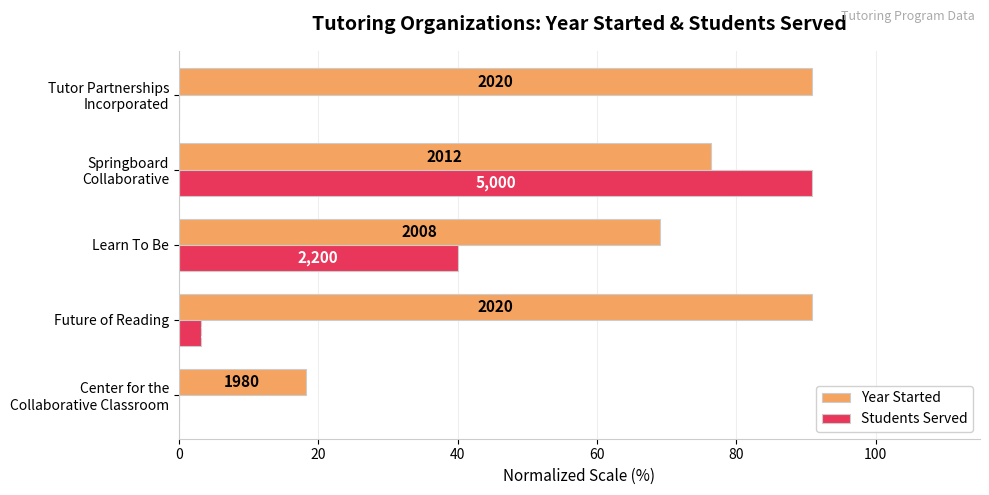

What are all the series names shown in the legend?

Year Started, Students Served